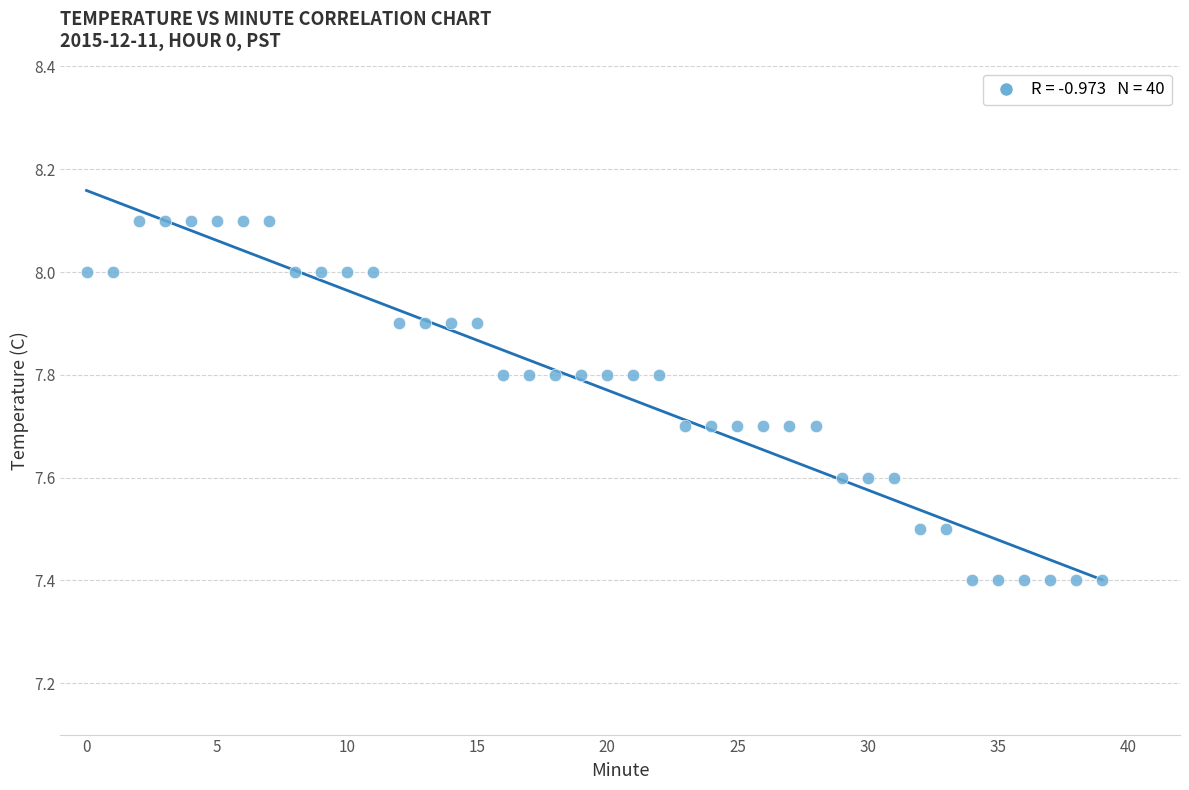

What is the range of Y values (max minus min)?

0.7